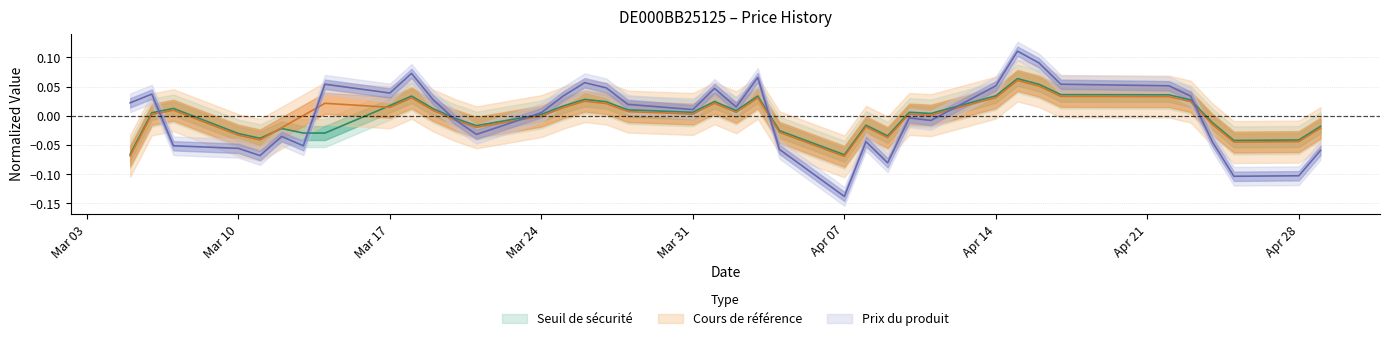

At which category does Prix du produit reach its first local valley?

2025-03-11